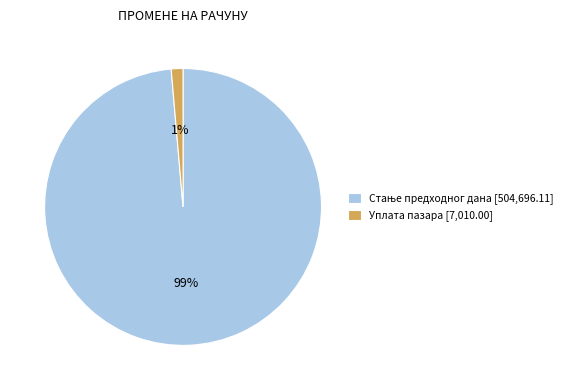

Does any single category account for the majority?

Yes